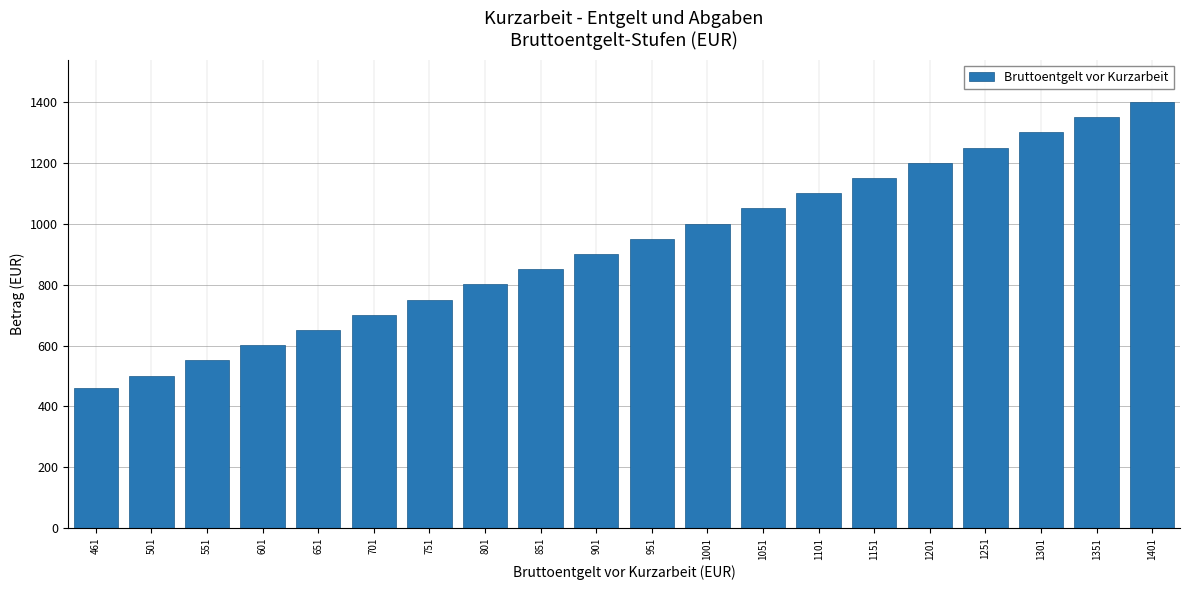

What is the difference between the second highest and minimum values?

890